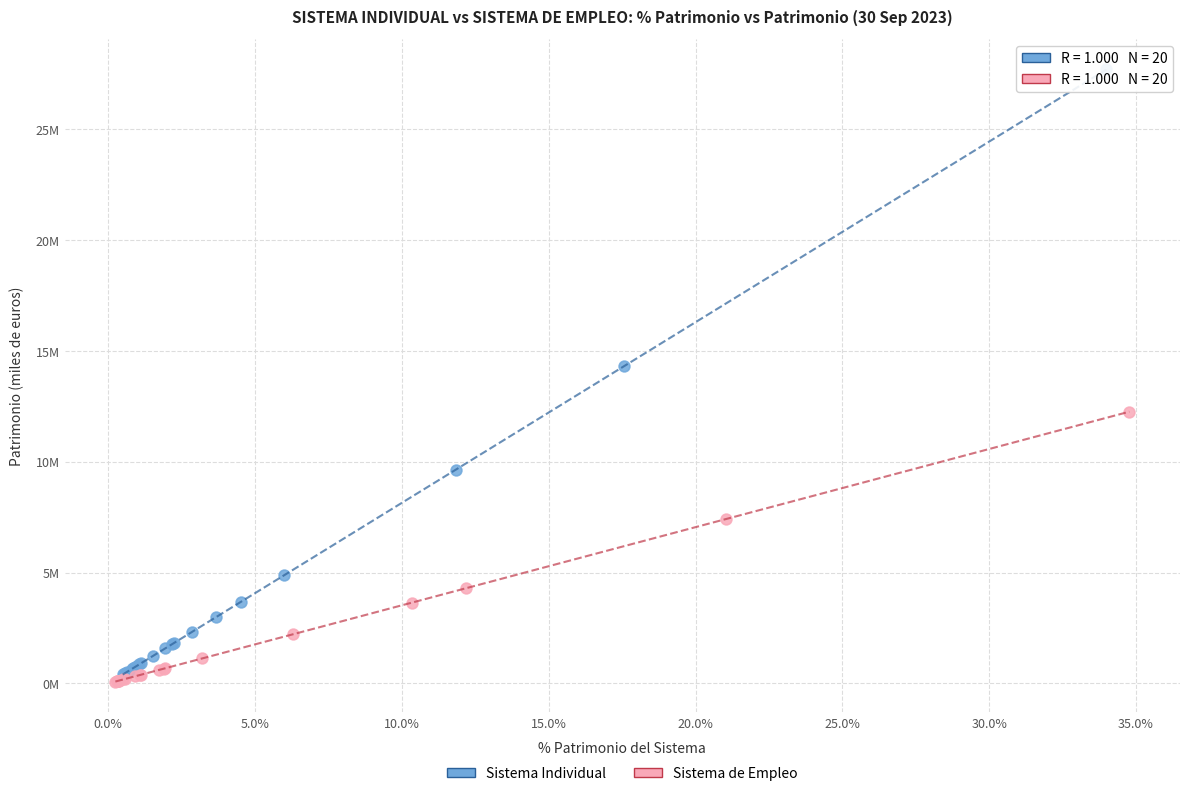

Which series reaches the maximum Y coordinate?

Sistema Individual